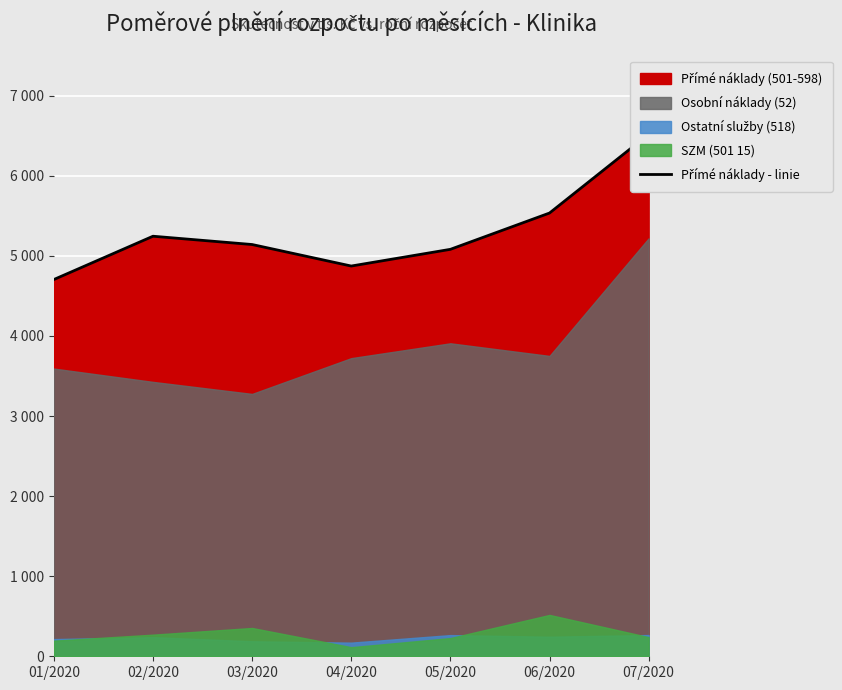

What is the difference between the values at 05/2020 and 02/2020?

163.7